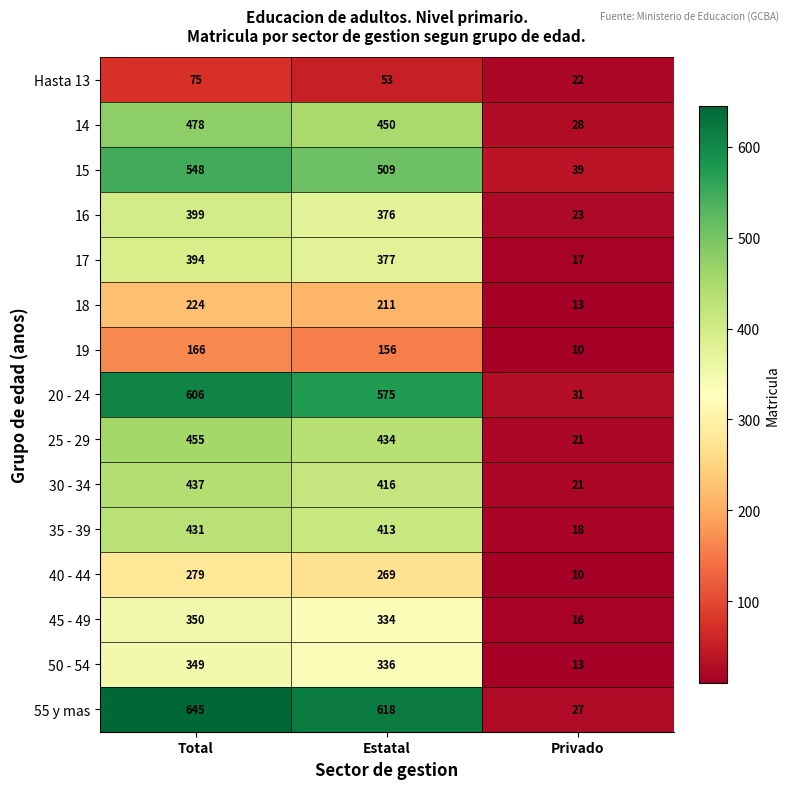

Between Estatal and Privado, which series saw the biggest shift?

55 y mas